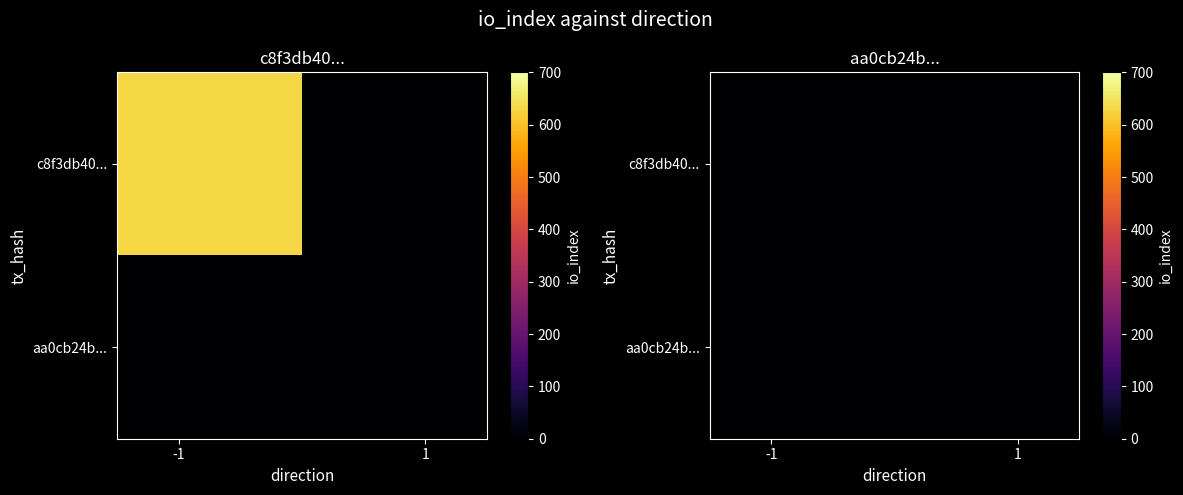

Which series has the widest spread of values?

c8f3db40faac1de338d8510266f8cc5196f58db